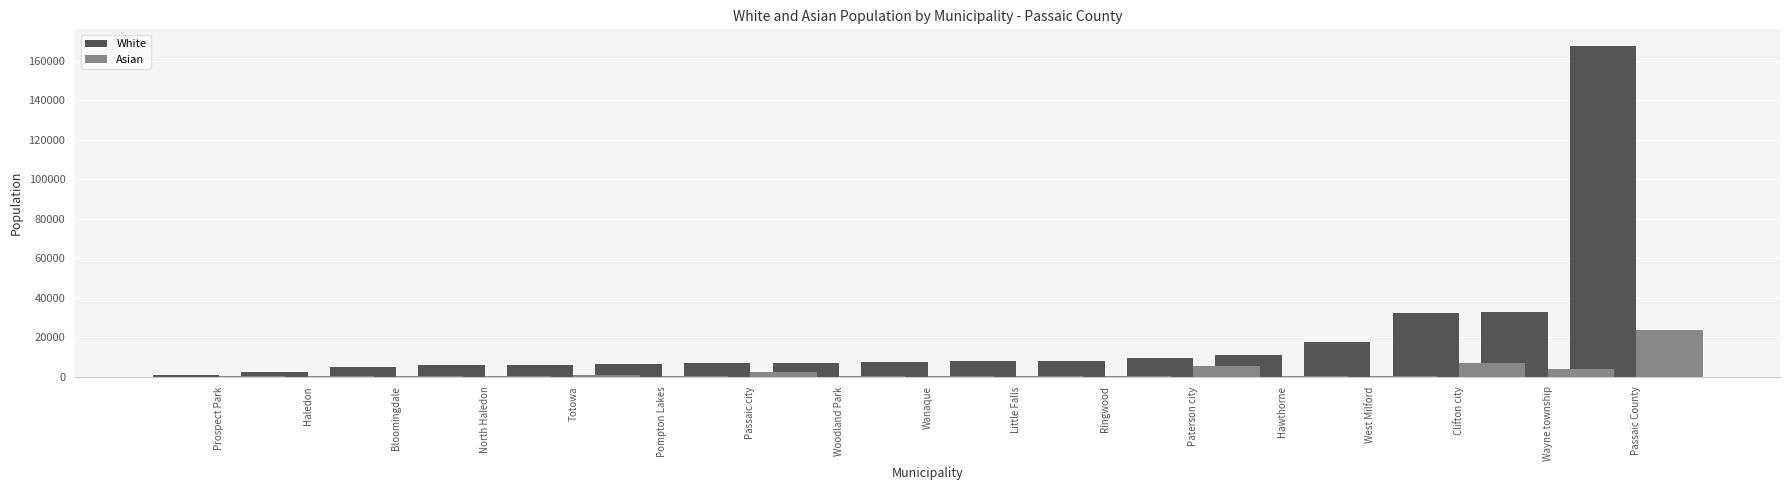

What position from the right is Passaic city?

11